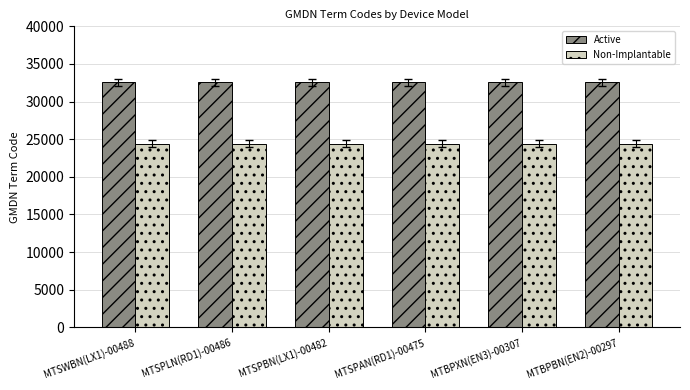

What position from the right is MTSPLN(RD1)-00486?

5